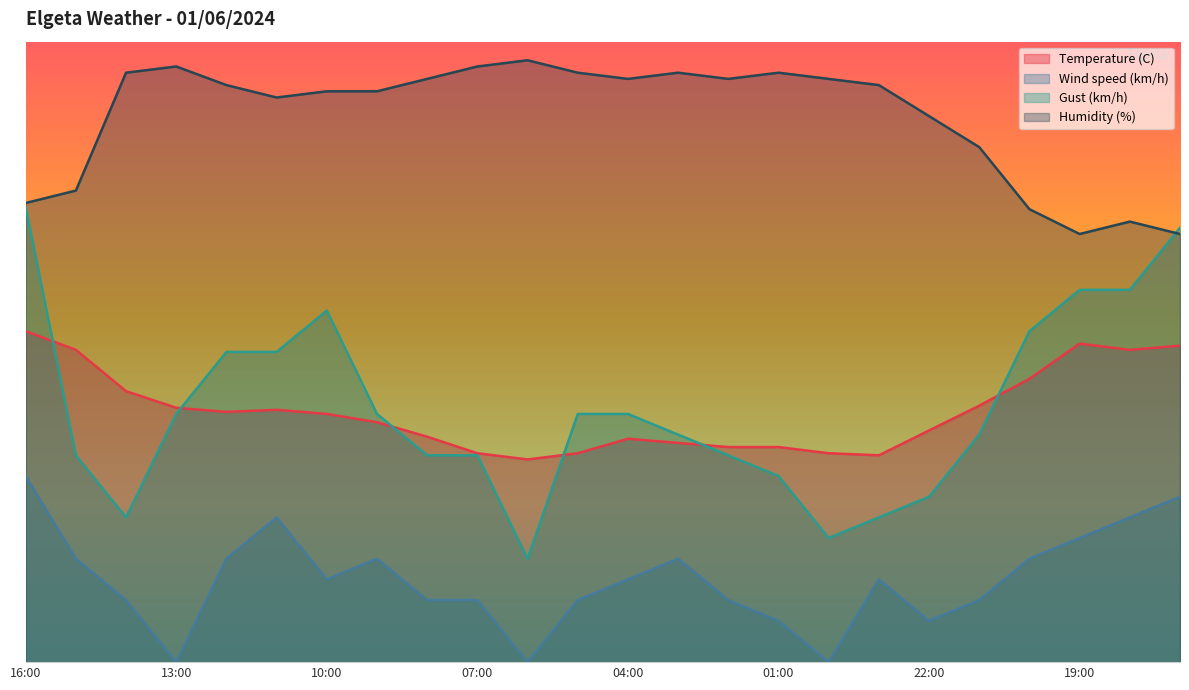

What is the difference between the highest and lowest values at 16:00?

44.0